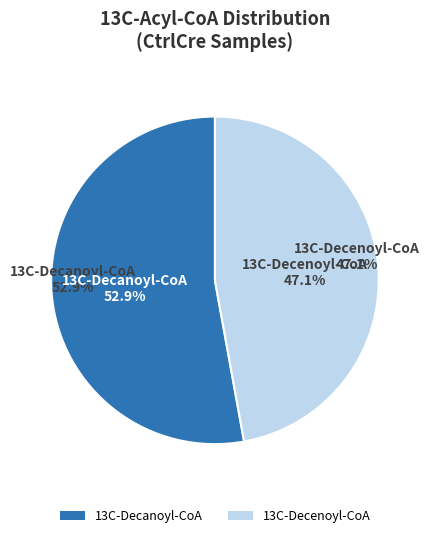

How much of the chart is everything except 13C-Decenoyl-CoA?

52.9%